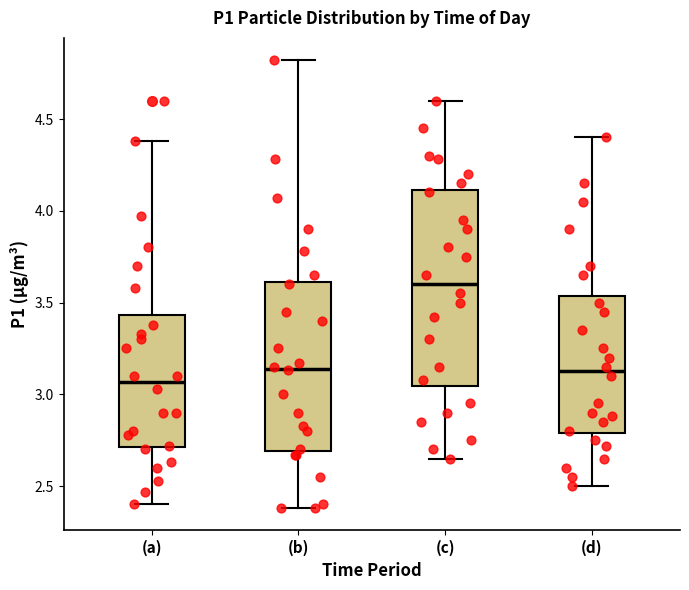

Reading left to right, transcribe this box plot: for each box, give where its median line is, the range the box spans, and where its two whiskers end, as read against the y-axis. The values are not printed on the chart, so give them approximately, as read against the axis.

(a): median 3.05, box 2.70 to 3.45, whiskers 2.40 to 4.40
(b): median 3.15, box 2.70 to 3.60, whiskers 2.40 to 4.80
(c): median 3.60, box 3.05 to 4.10, whiskers 2.65 to 4.60
(d): median 3.15, box 2.80 to 3.55, whiskers 2.50 to 4.40